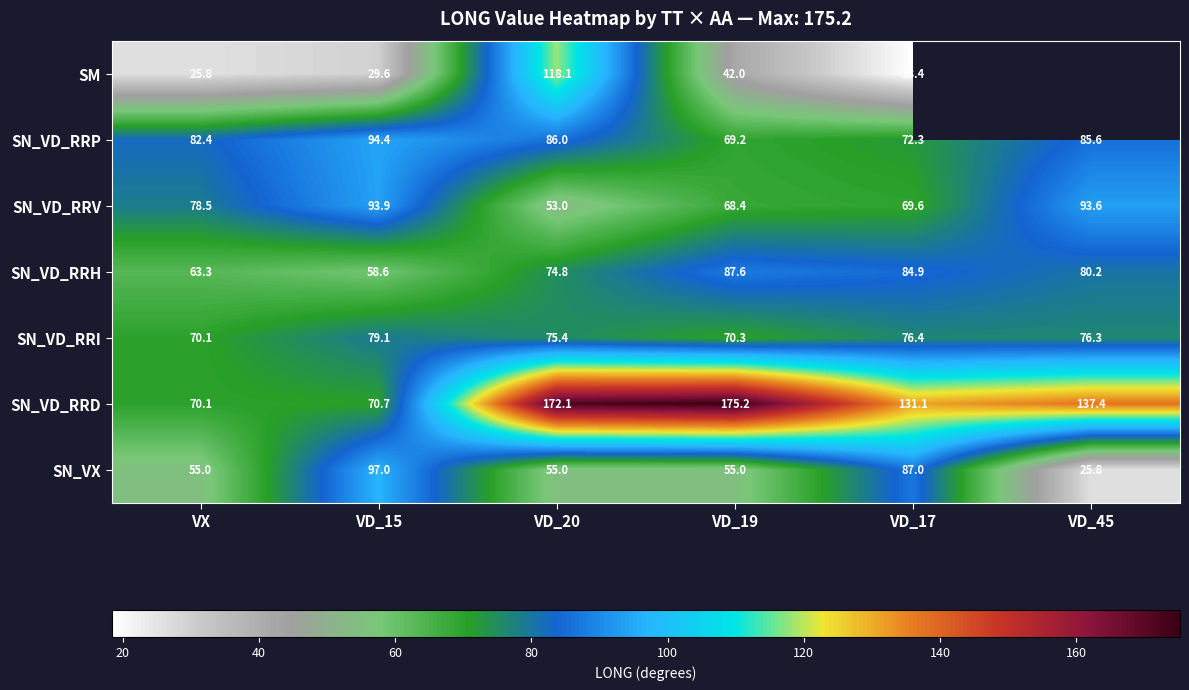

At which label is SN_VD_RRV closest to 73?

VD_17